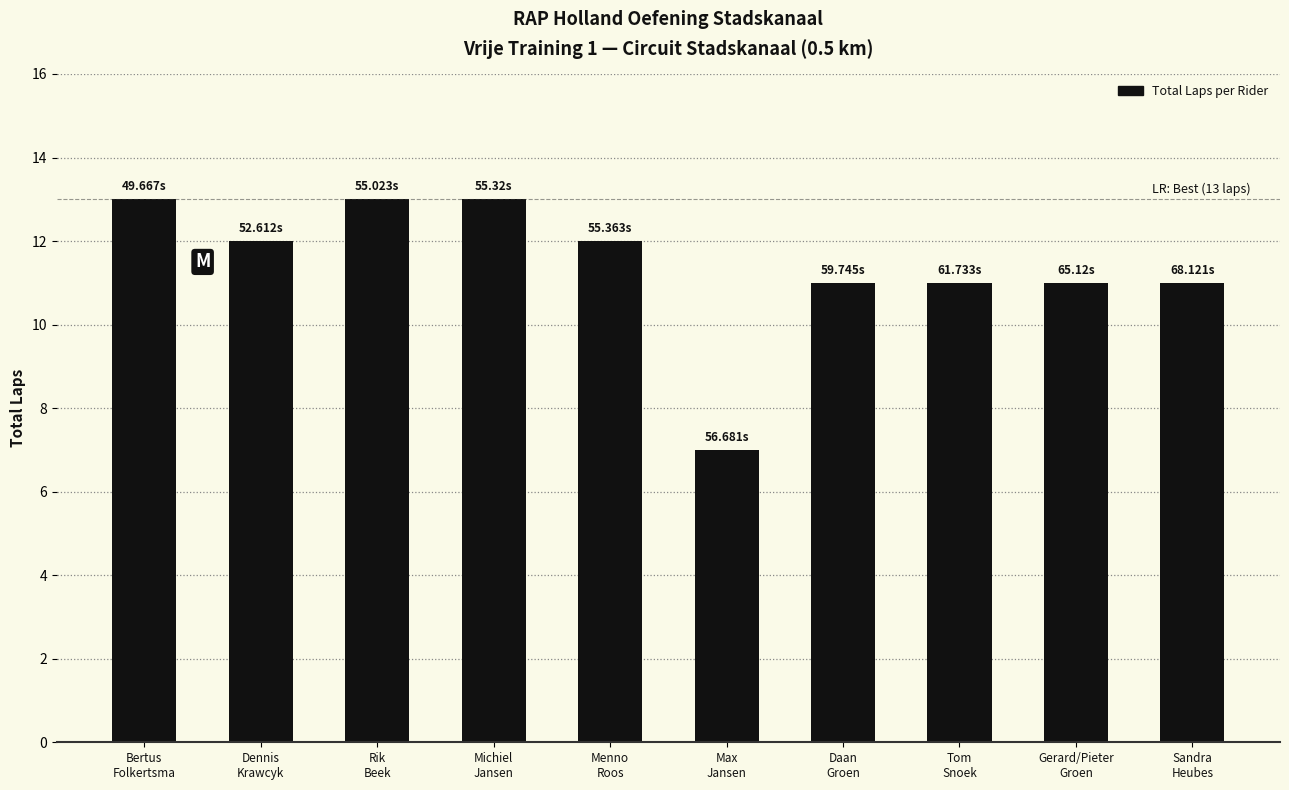

Reading left to right, list all the values displayed in this chart.

13	12	13	13	12	7	11	11	11	11